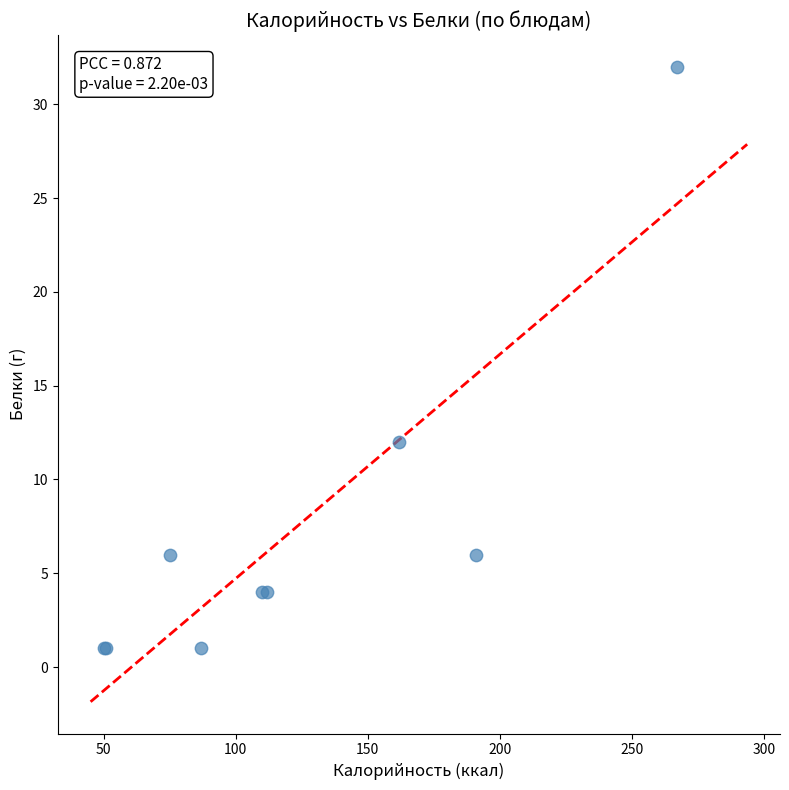

What Y value in the scatter plot is closest to 16?

12